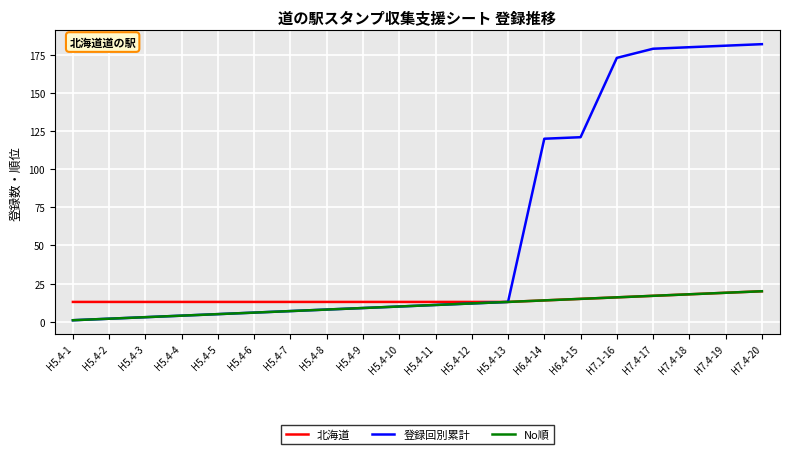

The 北海道 series shows 15 at H6.4-15. True or false?

True